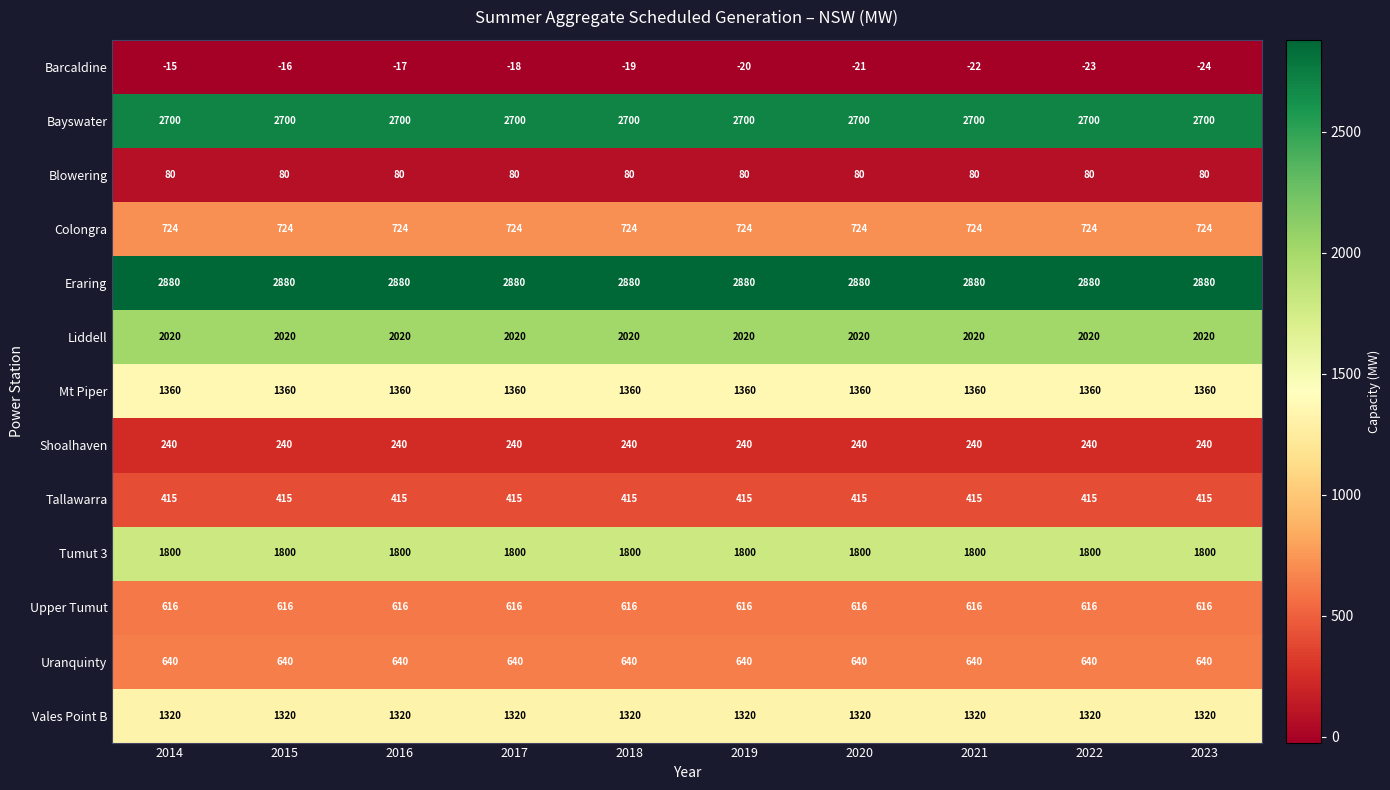

Which category has the lowest value in the Barcaldine series?

2023